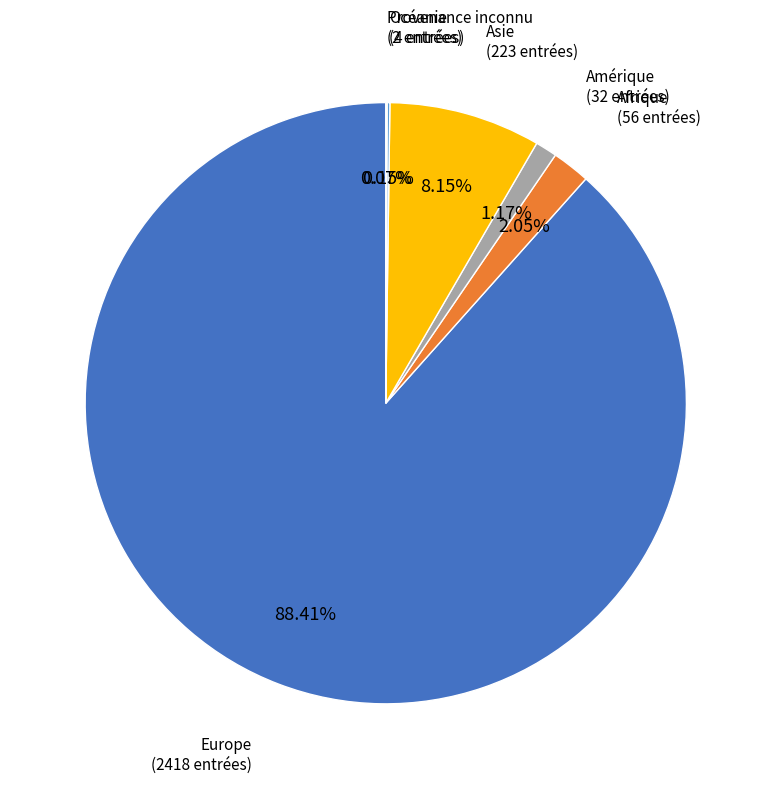

True or false: Afrique accounts for 8% of the total.

False